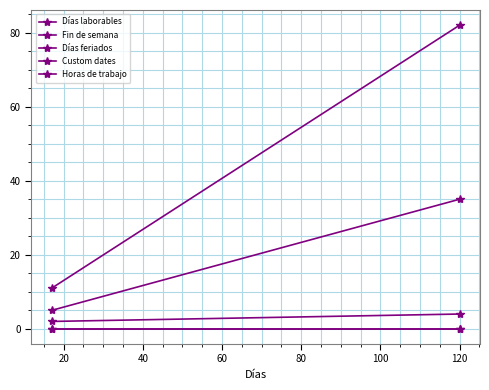

How many lines are shown in the chart?

5